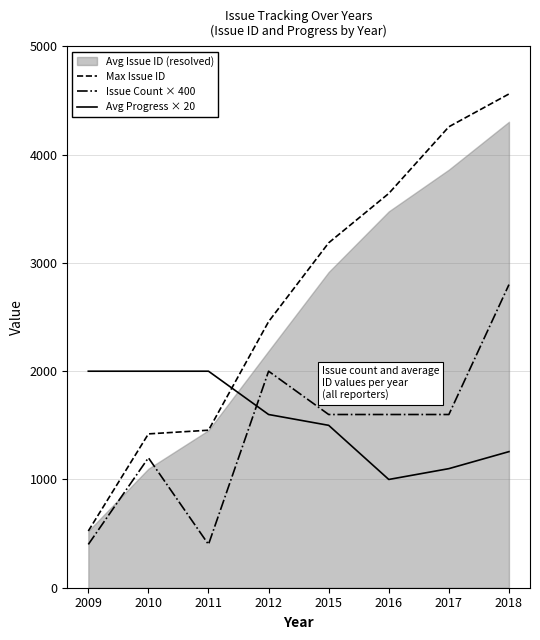

The value of Avg Progress × 20 at 2009 is 3222.9. True or false?

False